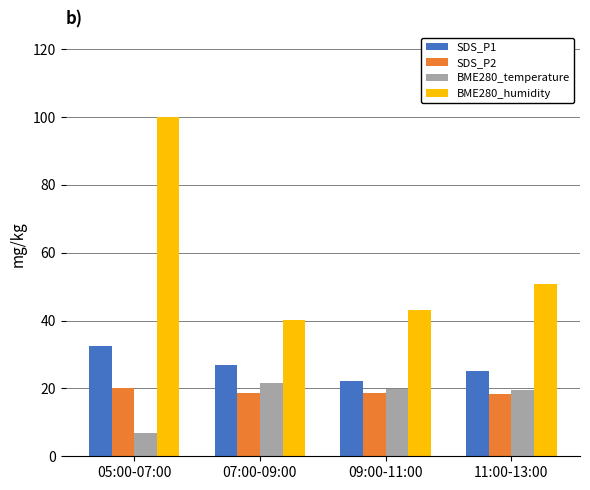

At which label does SDS_P1 reach its peak?

05:00-07:00